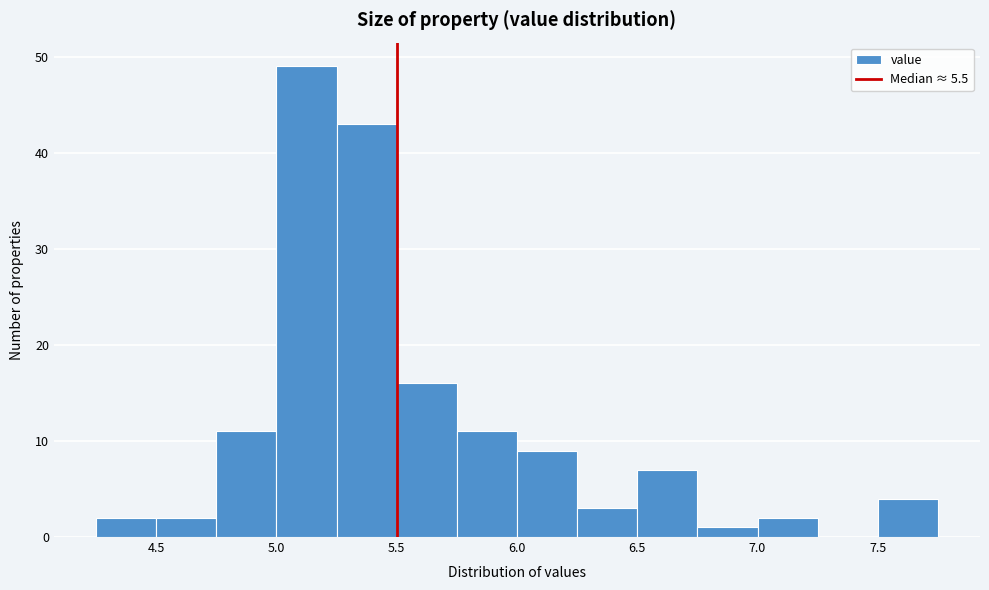

Reading left to right, list every bar in this chart as the range it spans on the x-axis followed by its height. The values are not printed on the chart, so give them approximately, as read against the axis.

4.25 to 4.50: 2
4.50 to 4.75: 2
4.75 to 5.00: 11
5.00 to 5.25: 49
5.25 to 5.50: 43
5.50 to 5.75: 16
5.75 to 6.00: 11
6.00 to 6.25: 9
6.25 to 6.50: 3
6.50 to 6.75: 7
6.75 to 7.00: 1
7.00 to 7.25: 2
7.25 to 7.50: 0
7.50 to 7.75: 4